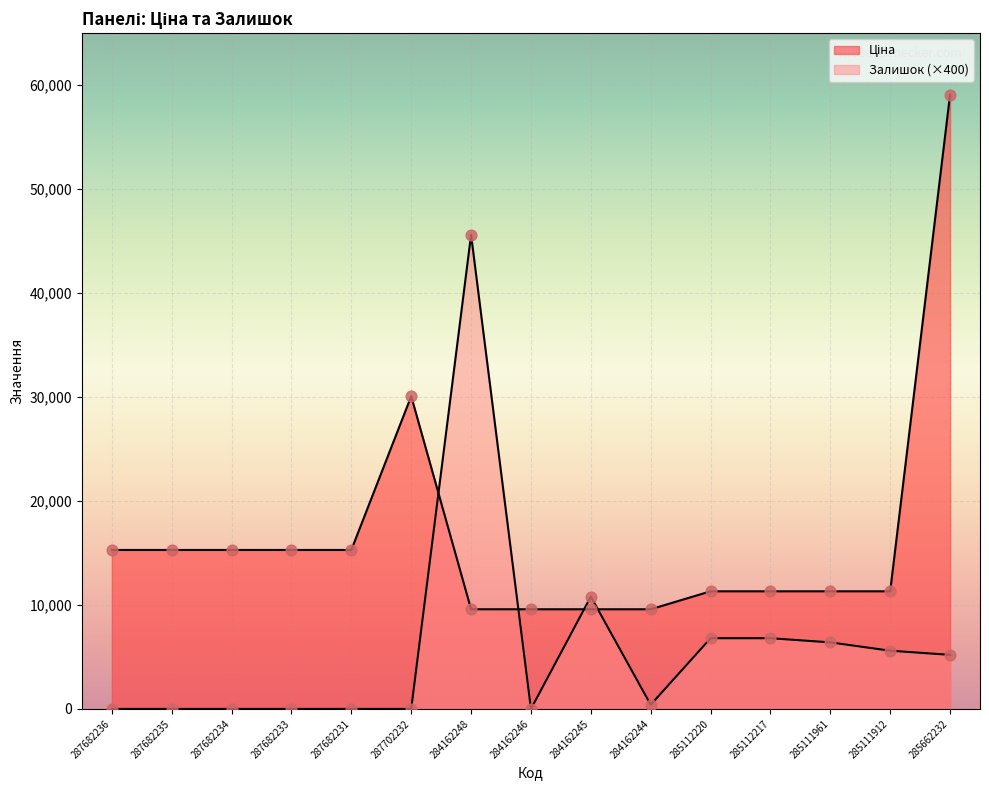

Which series has the largest Y range (max minus min)?

Ціна